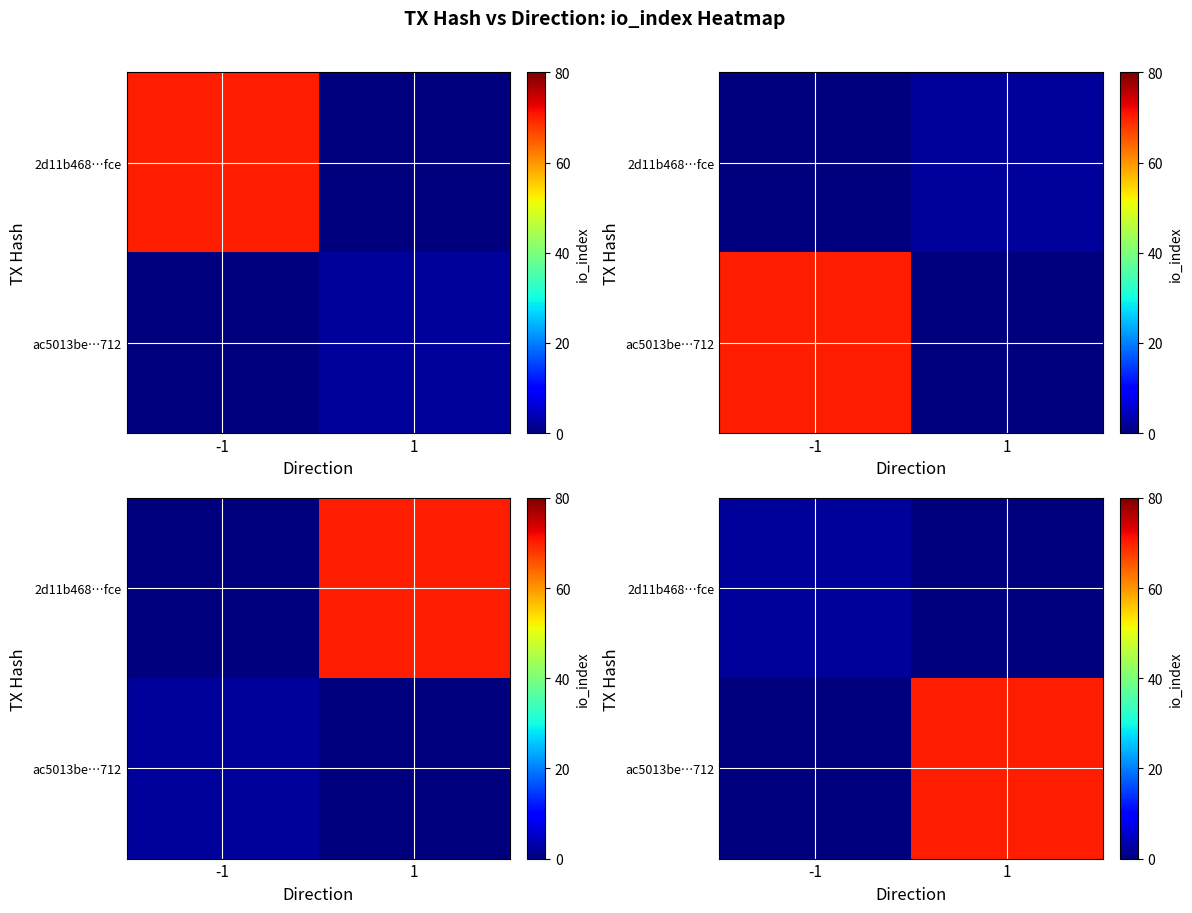

At which label does 2d11b468…fce reach its peak?

-1